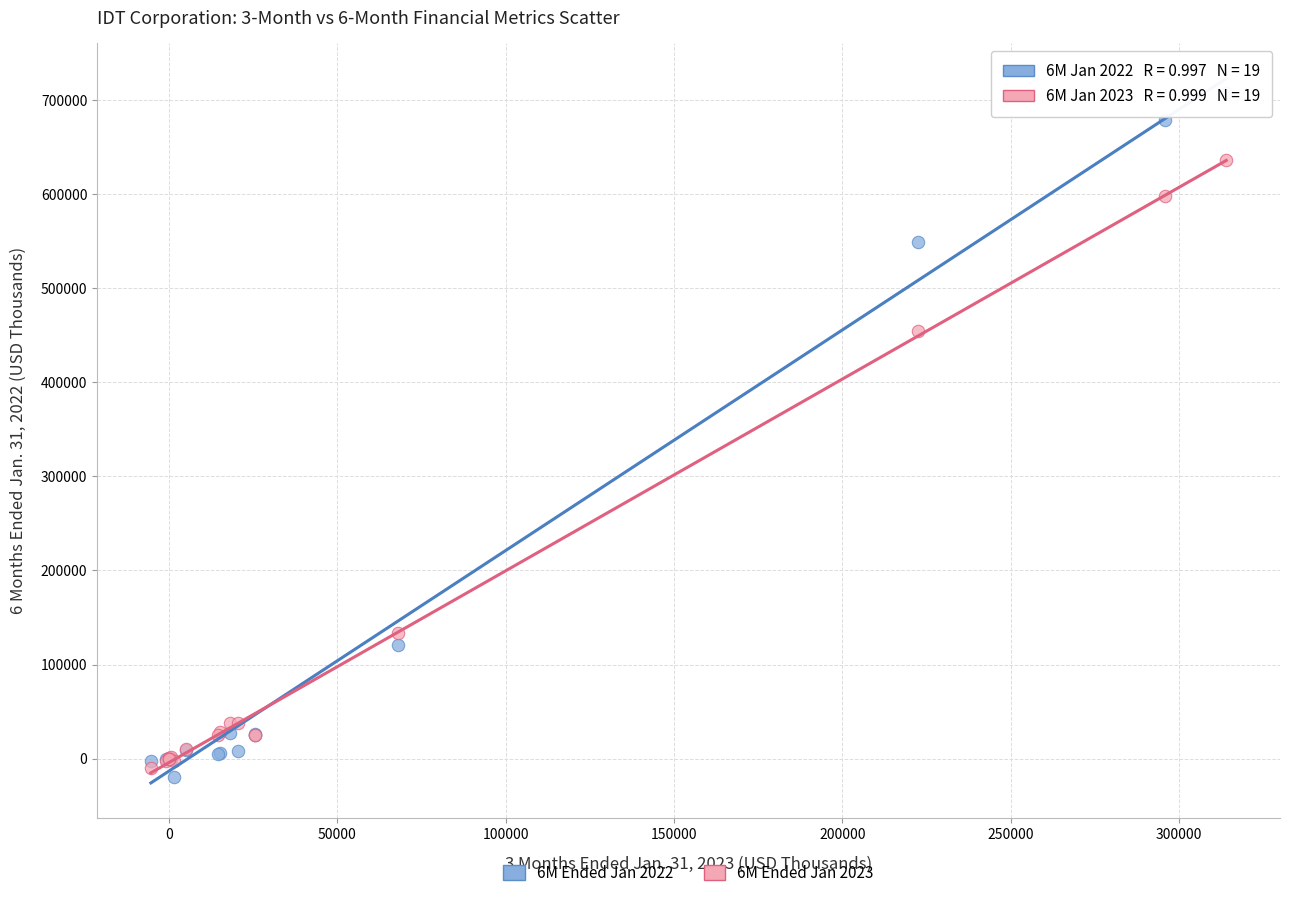

Across all series, what Y value is closest to 343988?

454031.0